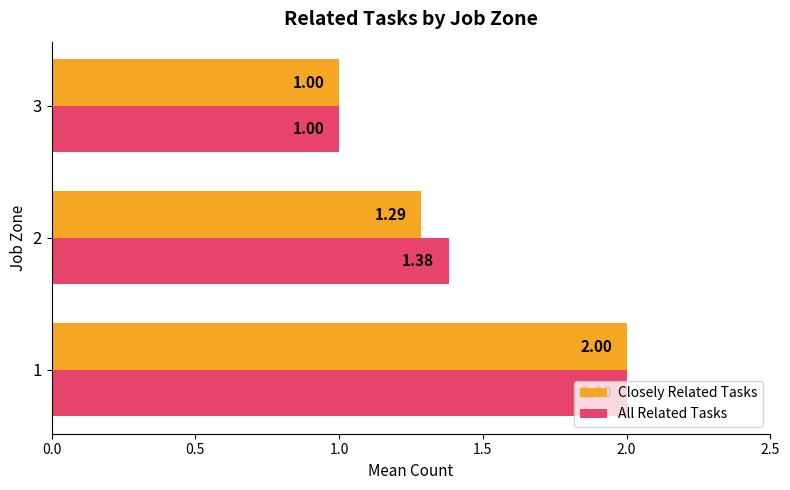

What is the difference between the All Related Tasks values at 2 and 1?

0.6